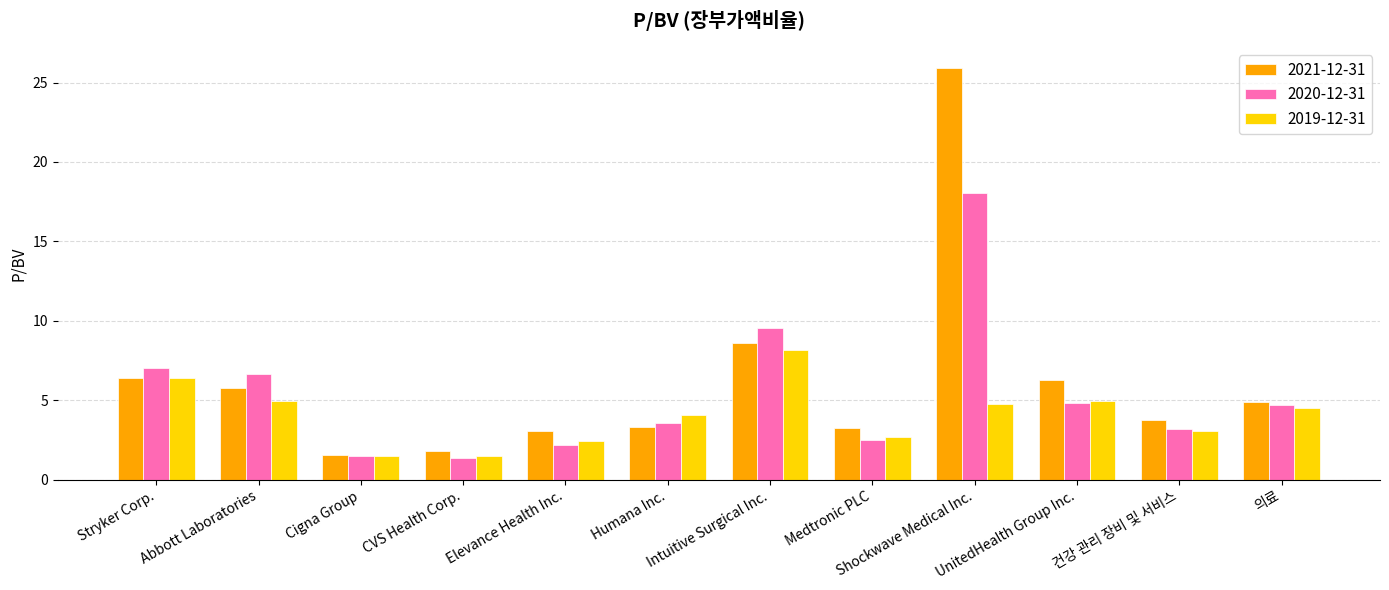

The 2020-12-31 series shows 13.9 at Intuitive Surgical Inc.. True or false?

False